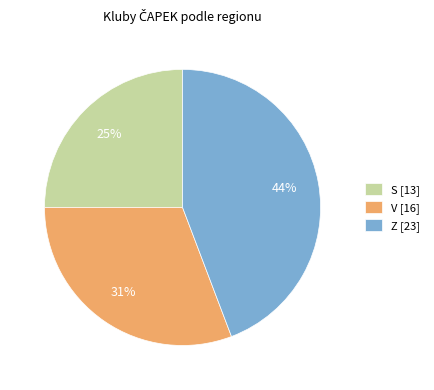

The S [13] slice represents 12% of the pie. True or false?

False